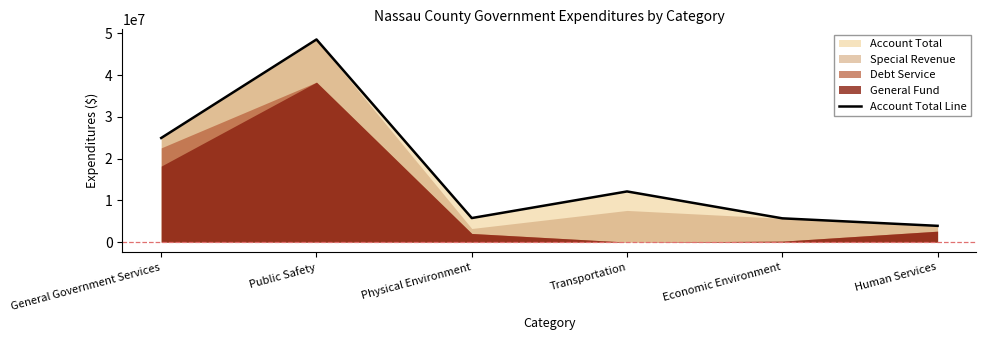

What position from the right is Transportation?

3